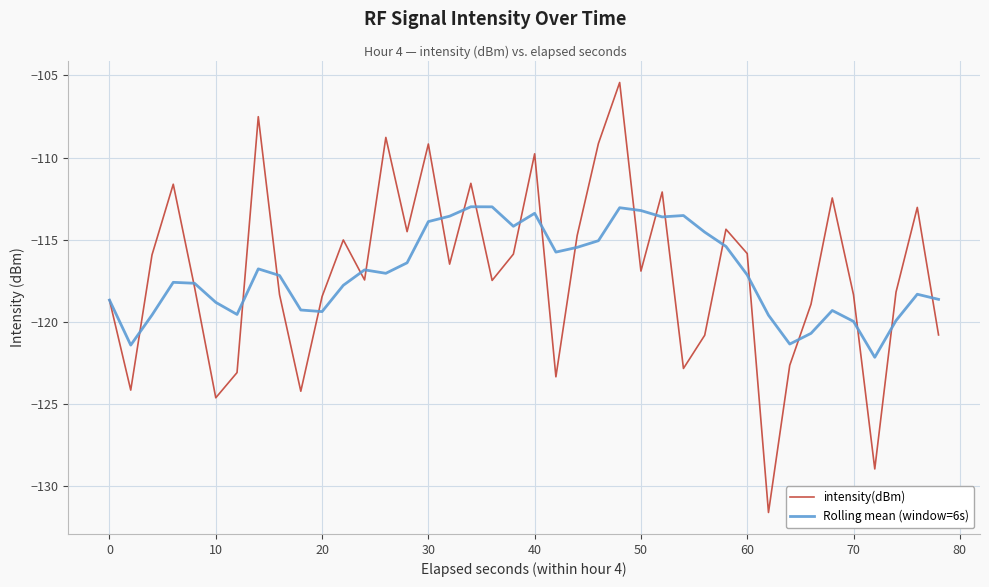

Rank the series by their maximum value, from lowest to highest.

Rolling mean (window=6s), intensity(dBm)